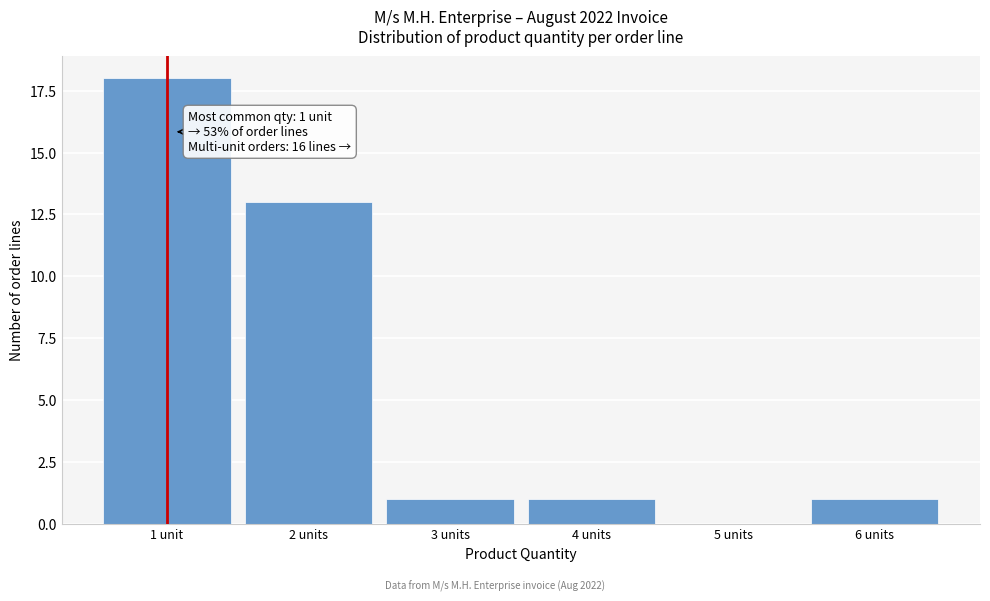

Reading left to right, list all the values displayed in this chart.

1 unit=18	2 units=13	3 units=1	4 units=1	5 units=0	6 units=1